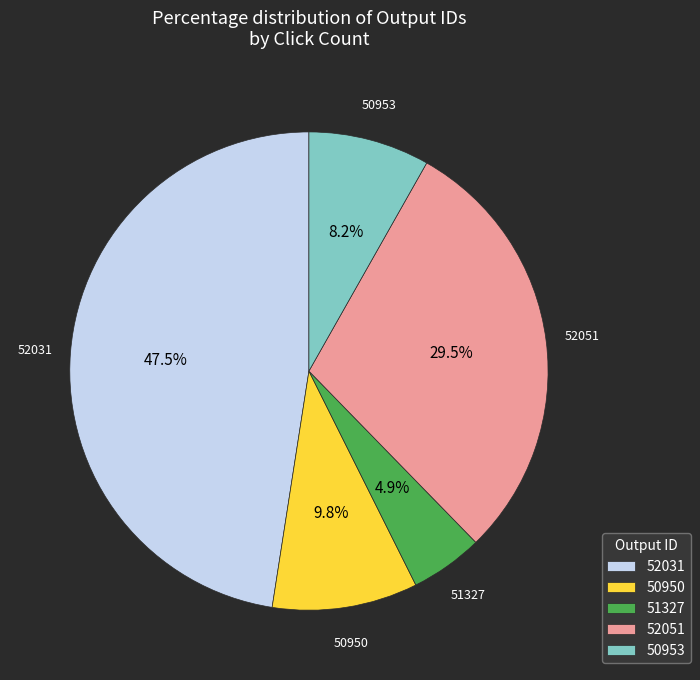

How many segments does this pie chart have?

5